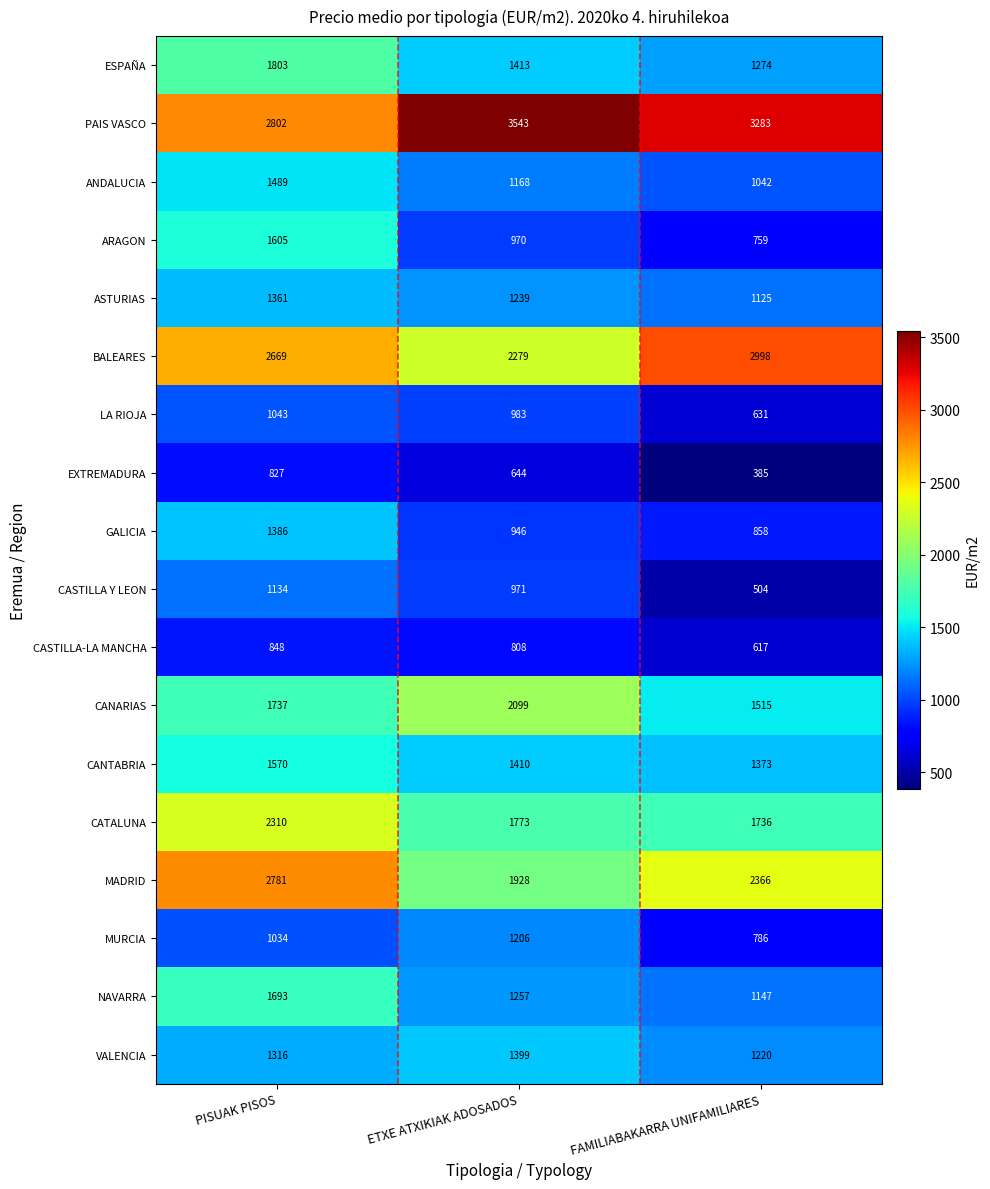

At which category is the sum across all series the highest?

PISUAK PISOS